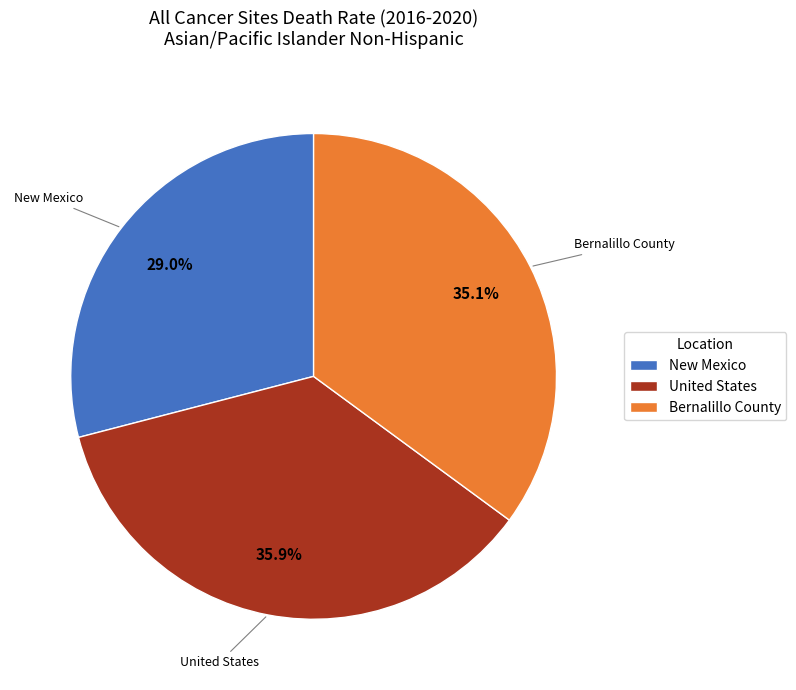

Does Bernalillo County account for over 50% of the chart?

No